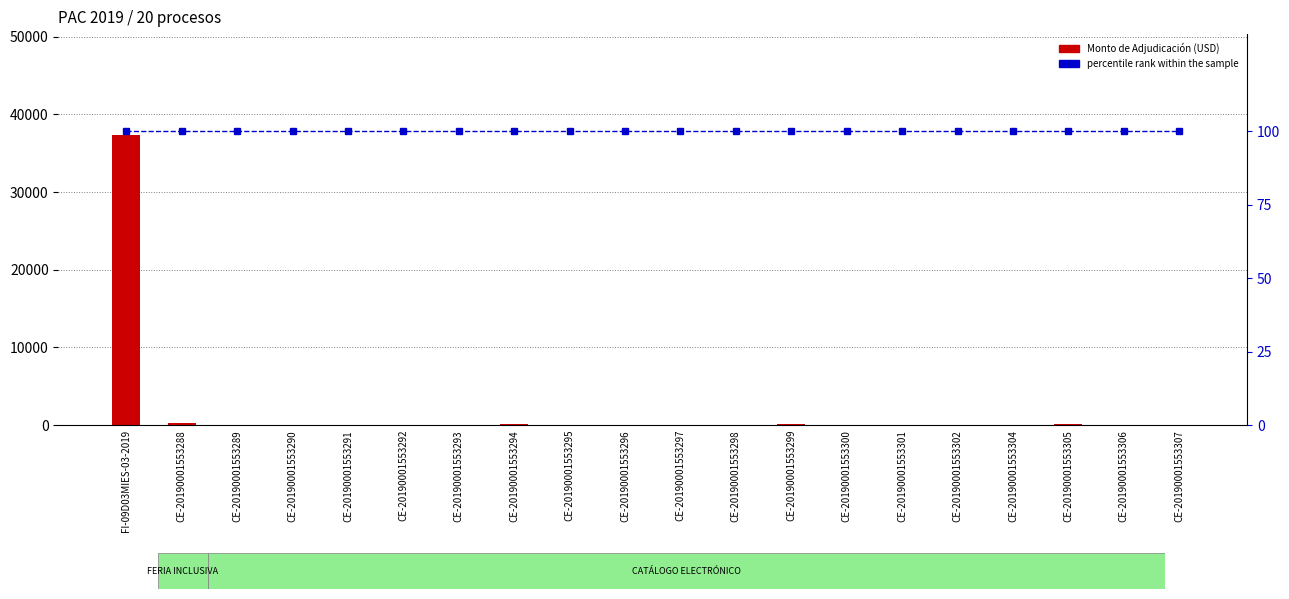

At which category does the chart reach its peak across all series?

FI-09D03MIES-03-2019